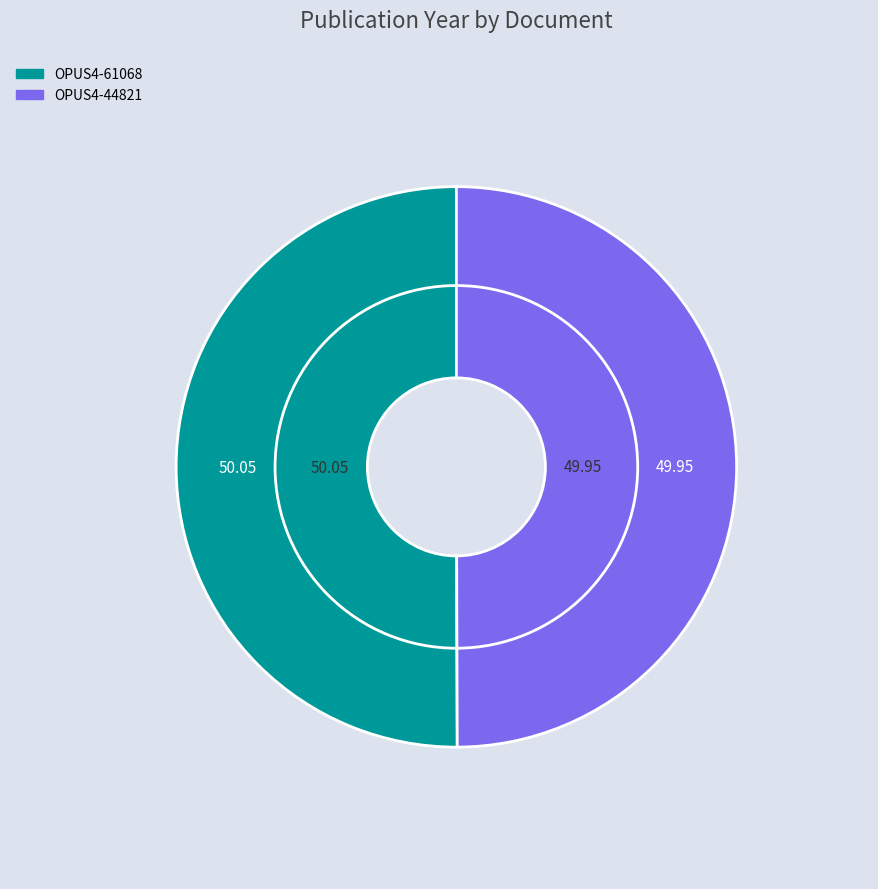

How much of the chart is everything except OPUS4-44821?

50.0%